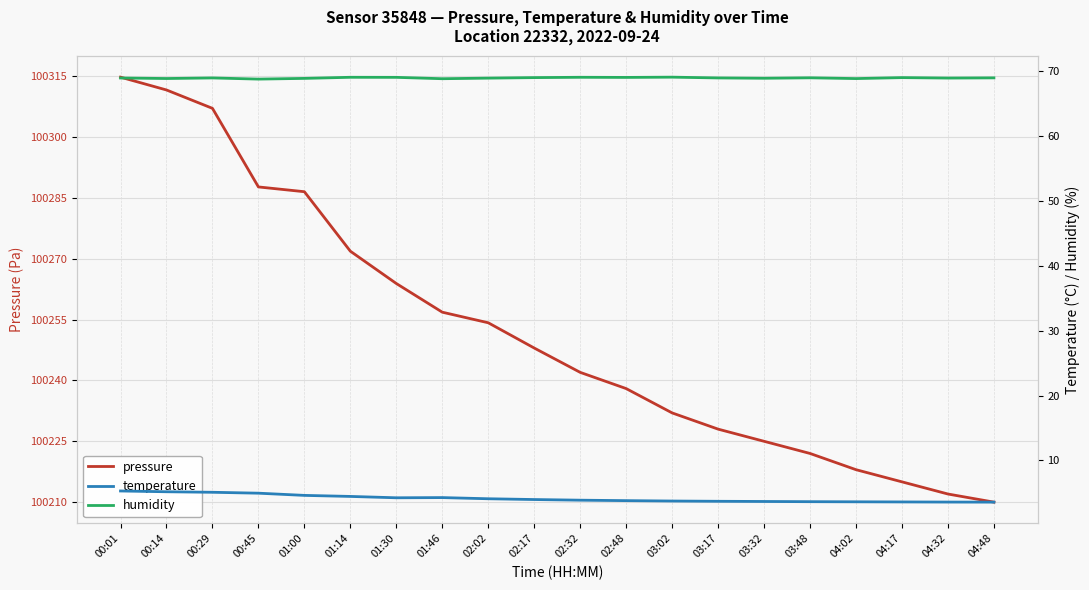

What is the difference between the highest and lowest values at 02:02?

100250.2